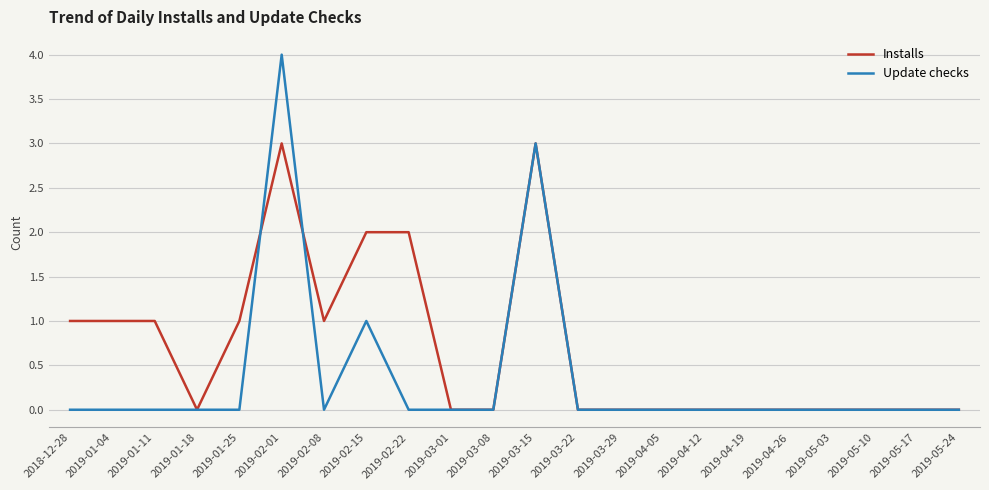

Is it true that Update checks equals 5 at 2019-03-15?

False